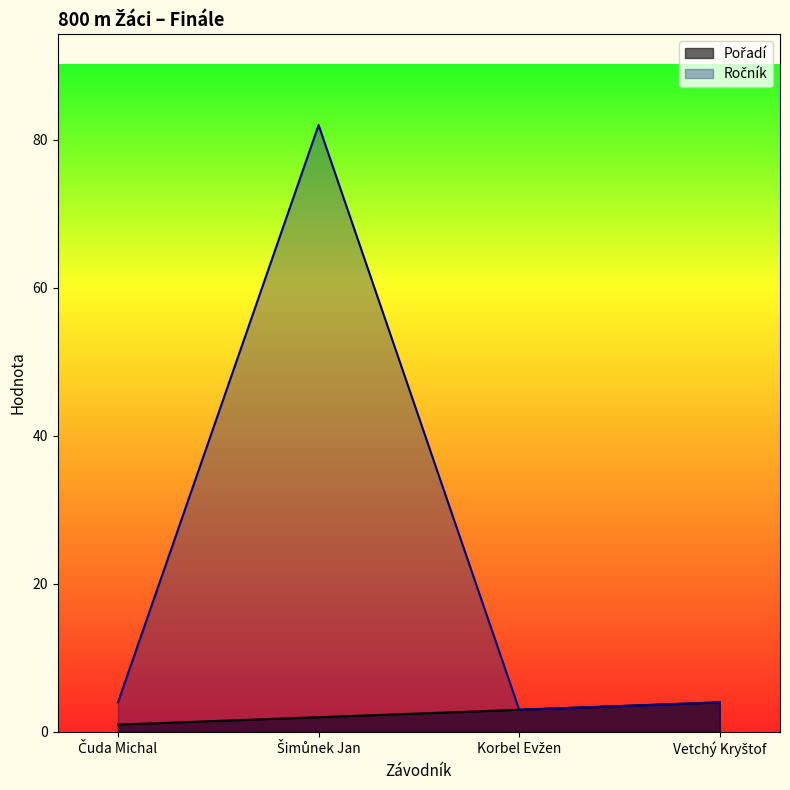

Does the chart have visible grid lines?

No